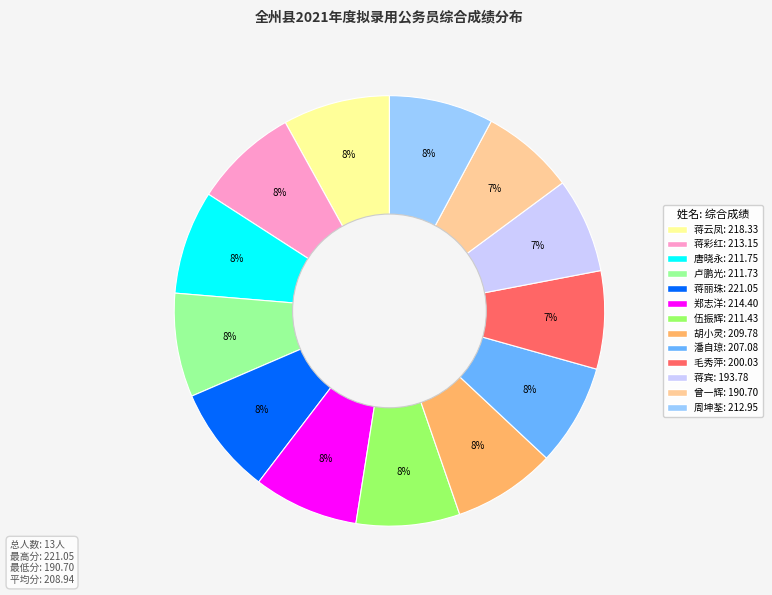

Between 蒋宾 and 唐晓永, which is larger?

唐晓永